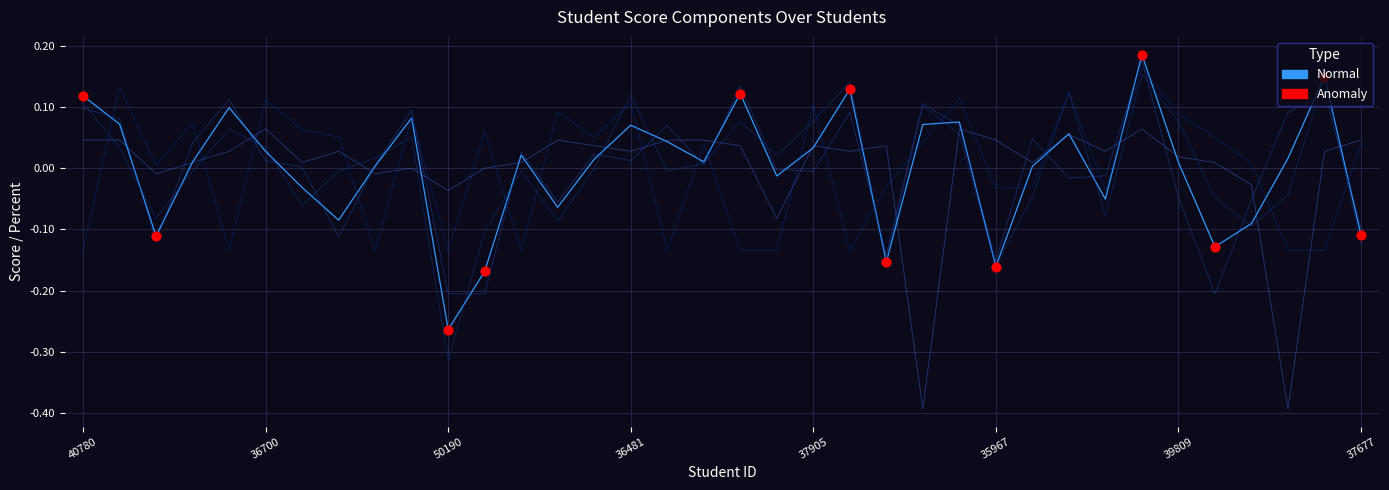

At how many categories does at least one series exceed 0?

35